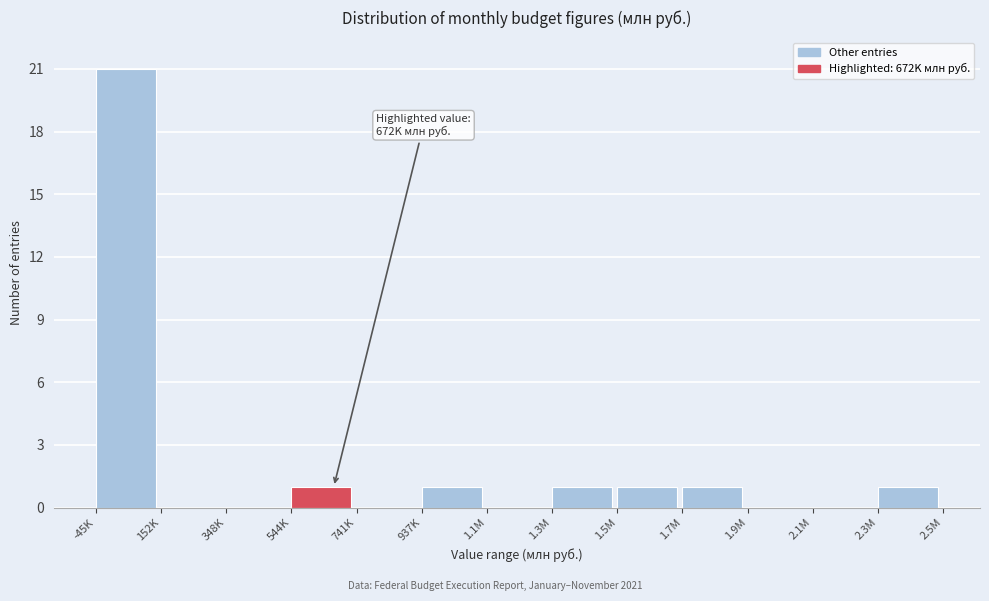

Reading left to right, transcribe all the data shown in this chart.

-45K=21	152K=0	348K=0	544K=1	741K=0	937K=1	1.1M=0	1.3M=1	1.5M=1	1.7M=1	1.9M=0	2.1M=0	2.3M=1